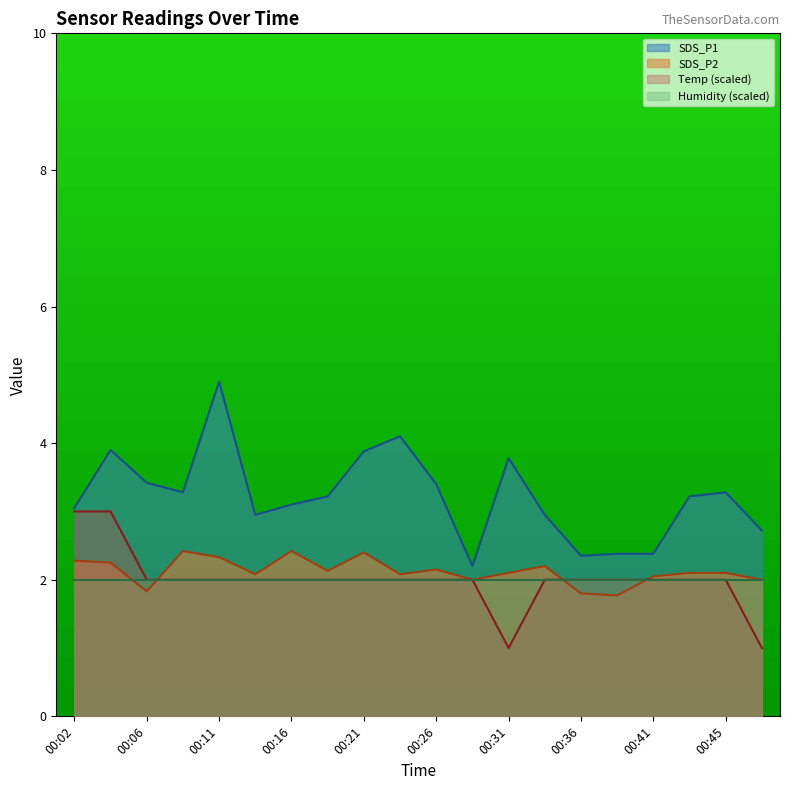

At which label does SDS_P1 first exceed 3?

00:02